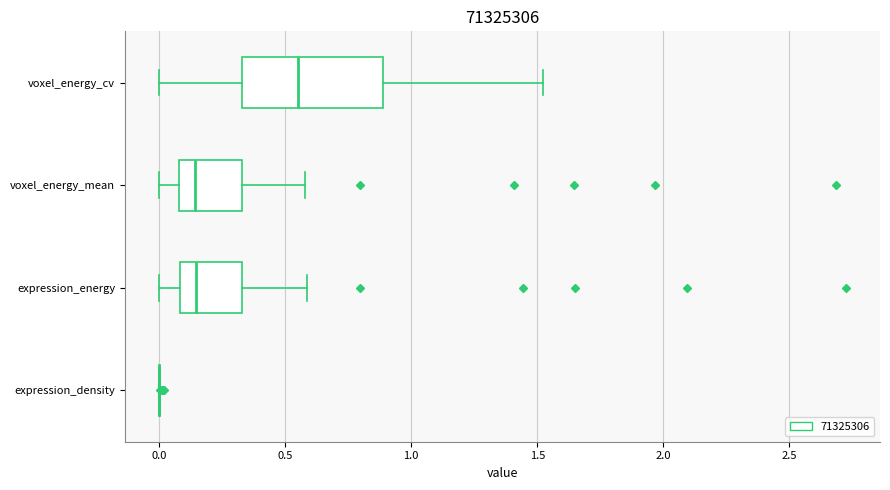

Reading bottom to top, transcribe this box plot: for each box, give where its median line is, the range the box spans, and where its two whiskers end, as read against the x-axis. The values are not printed on the chart, so give them approximately, as read against the axis.

expression_density: box collapsed to a line at 0.00, whiskers 0.00 to 0.00
expression_energy: median 0.15, box 0.10 to 0.35, whiskers 0.00 to 0.60
voxel_energy_mean: median 0.15, box 0.10 to 0.35, whiskers 0.00 to 0.60
voxel_energy_cv: median 0.55, box 0.35 to 0.90, whiskers 0.00 to 1.50